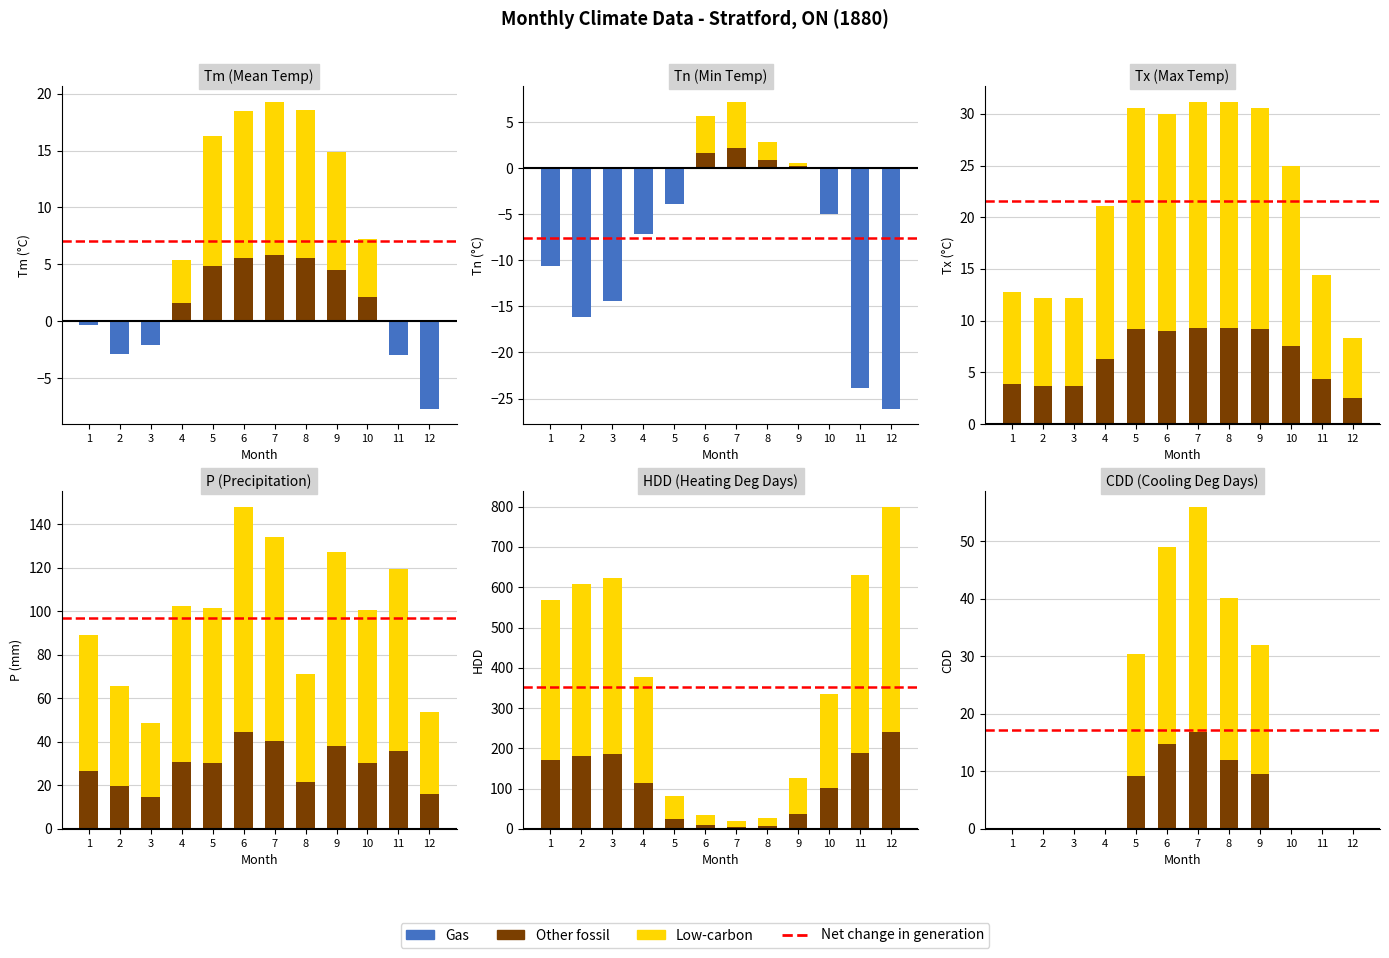

The P series shows 38.2 at 9. True or false?

True